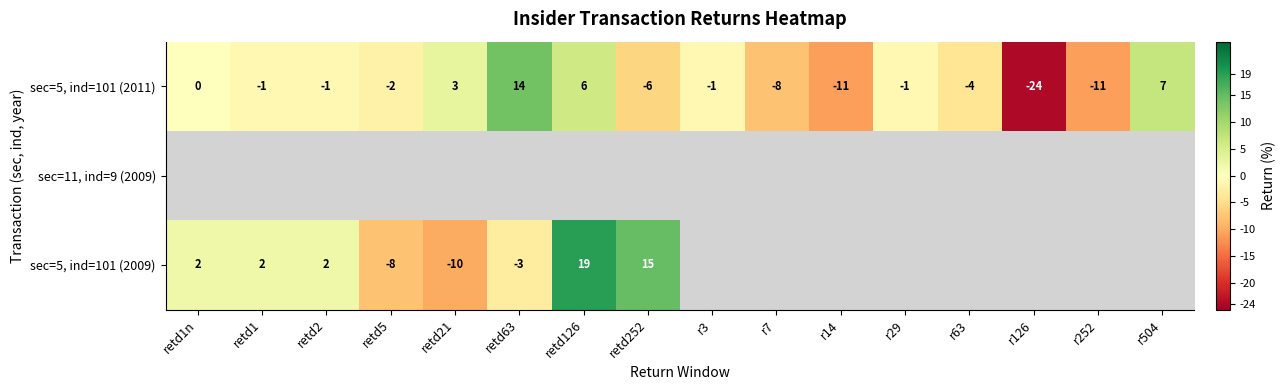

What is the difference between the sec=5, ind=101 (2011) values at r252 and retd63?

25